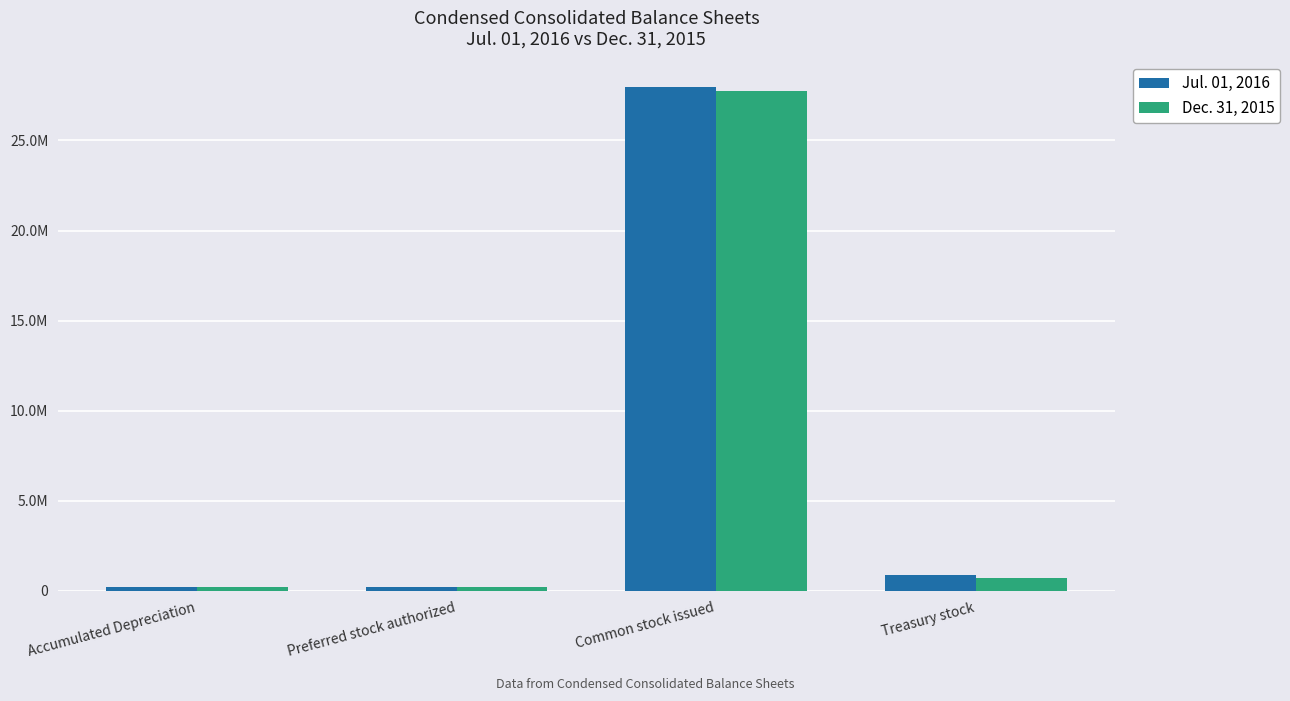

Are the bars grouped side by side (vs. stacked)?

Yes